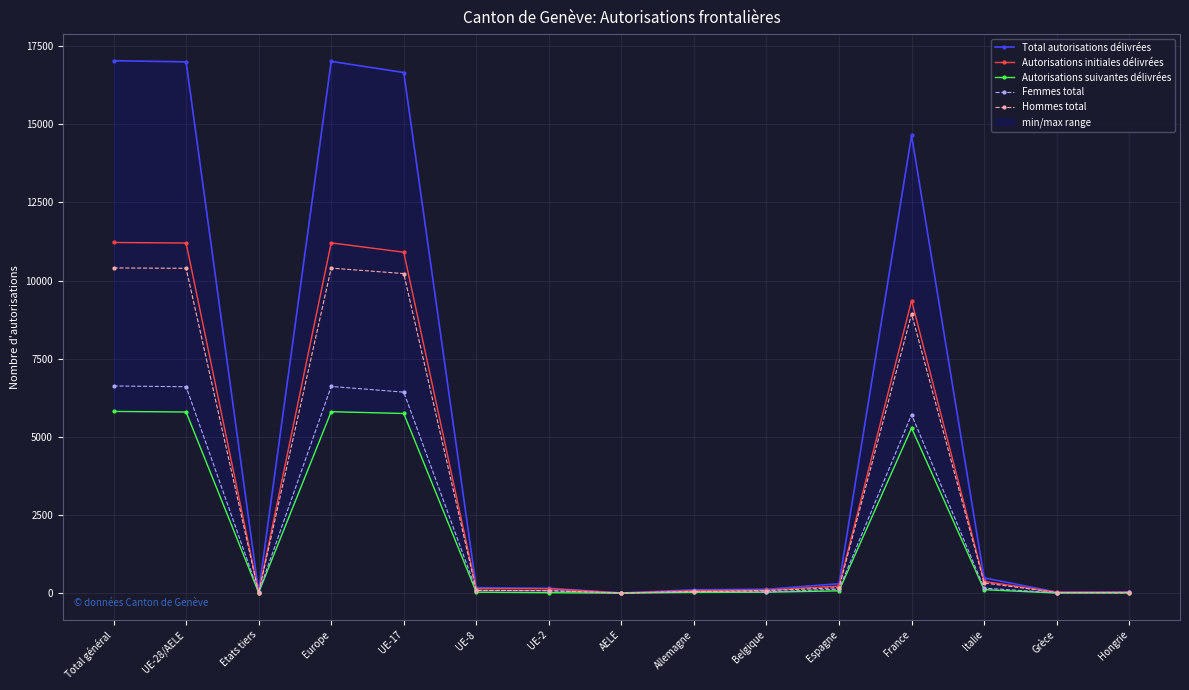

True or false: Total autorisations délivrées and Femmes total intersect in this chart.

False